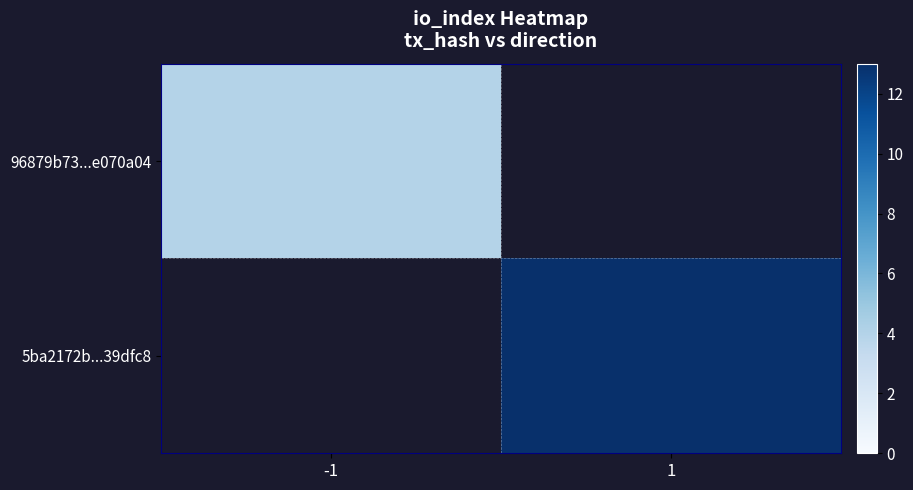

Count the number of categories in the chart.

2